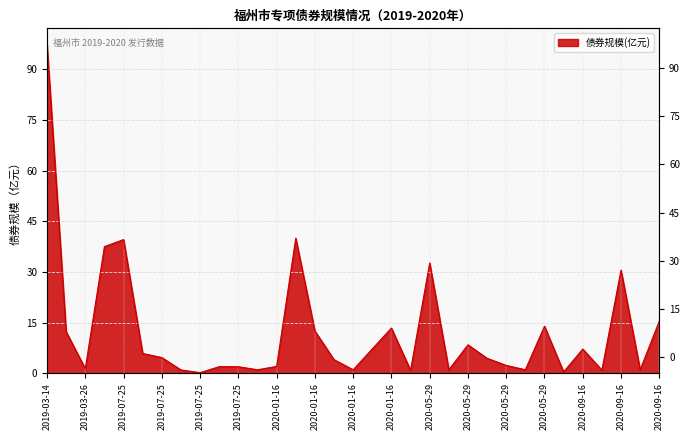

What is the label of the 20th point from the right?

2020-01-16